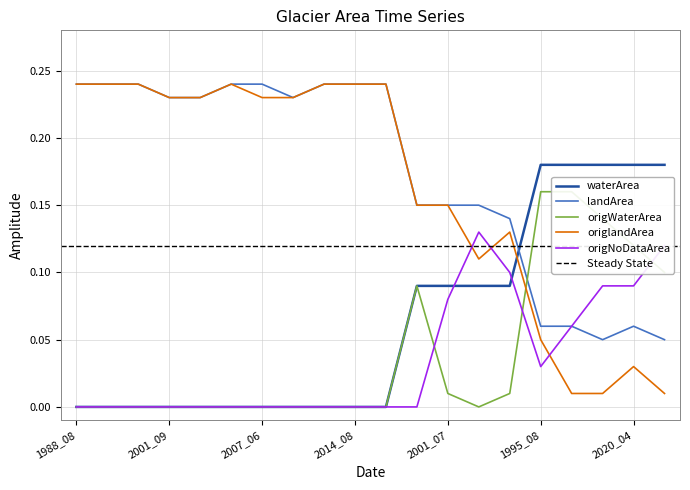

What is the label of the 12th point from the right?

2014_06